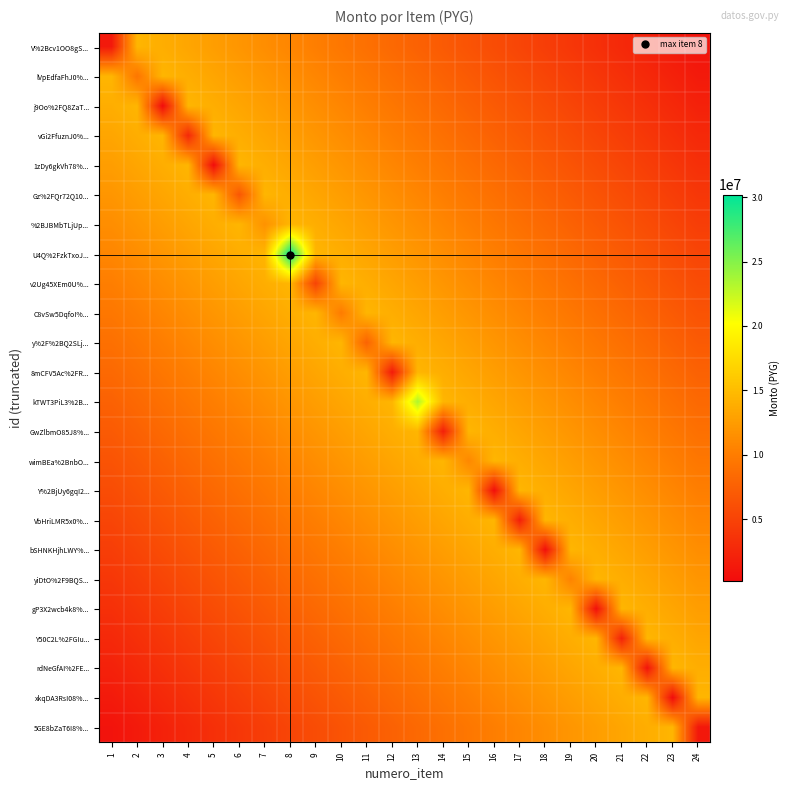

At 8, list the series in order from smallest to largest.

5GE8bZaT6I8%..., xkqDA3RsI08%..., rdNeGfAI%2FE..., Y50C2L%2FGIu..., gP3X2wcb4k8%..., yiDtO%2F9BQS..., bSHNKHjhLWY%..., VbHriLMR5x0%..., Y%2BjUy6gqI2..., V%2Bcv1OO8gS..., wimBEa%2BnbO..., lVpEdfaFhJ0%..., GwZlbmO85J8%..., j9Oo%2FQ8ZaT..., kTWT3PiL3%2B..., vGi2FfuznJ0%..., 8mCFV5Ac%2FR..., 1zDy6gkVh78%..., y%2F%2BQ2SLj..., Gz%2FQr72Q10..., C8vSw5DqfoI%..., %2BJBMbTLjUp..., v2Ug45XEm0U%..., U4Q%2FzkTxoJ...